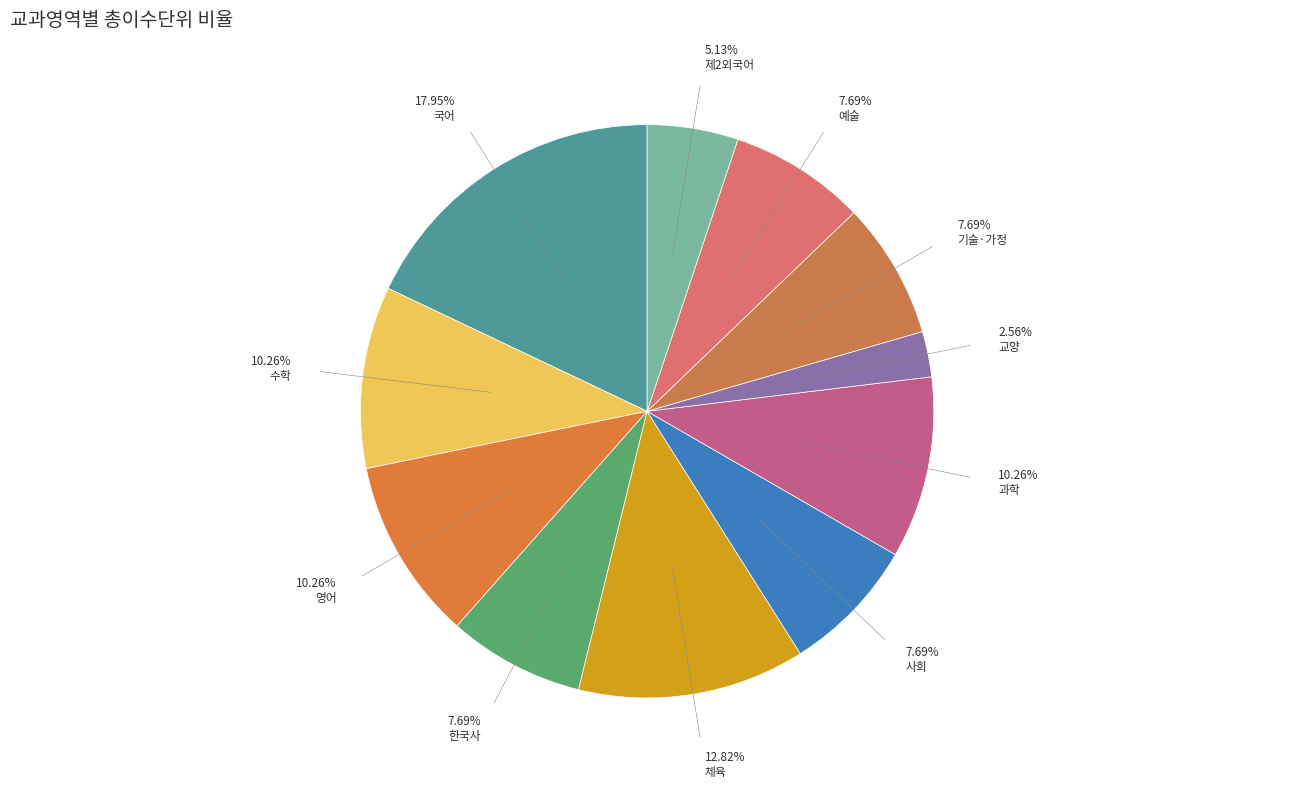

What is the smallest slice in the pie chart?

교양